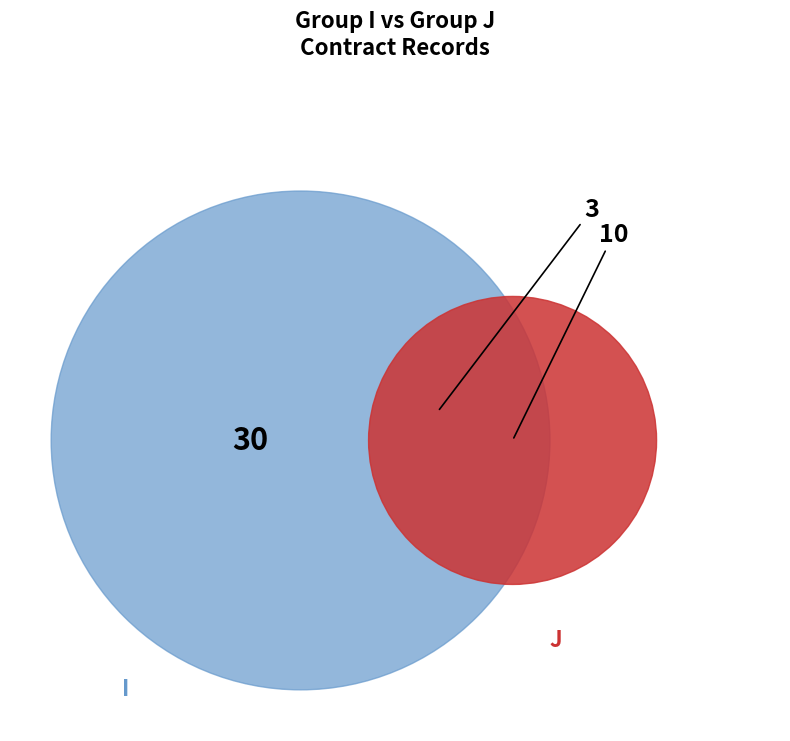

To the nearest percent, what portion does J represent?

25%